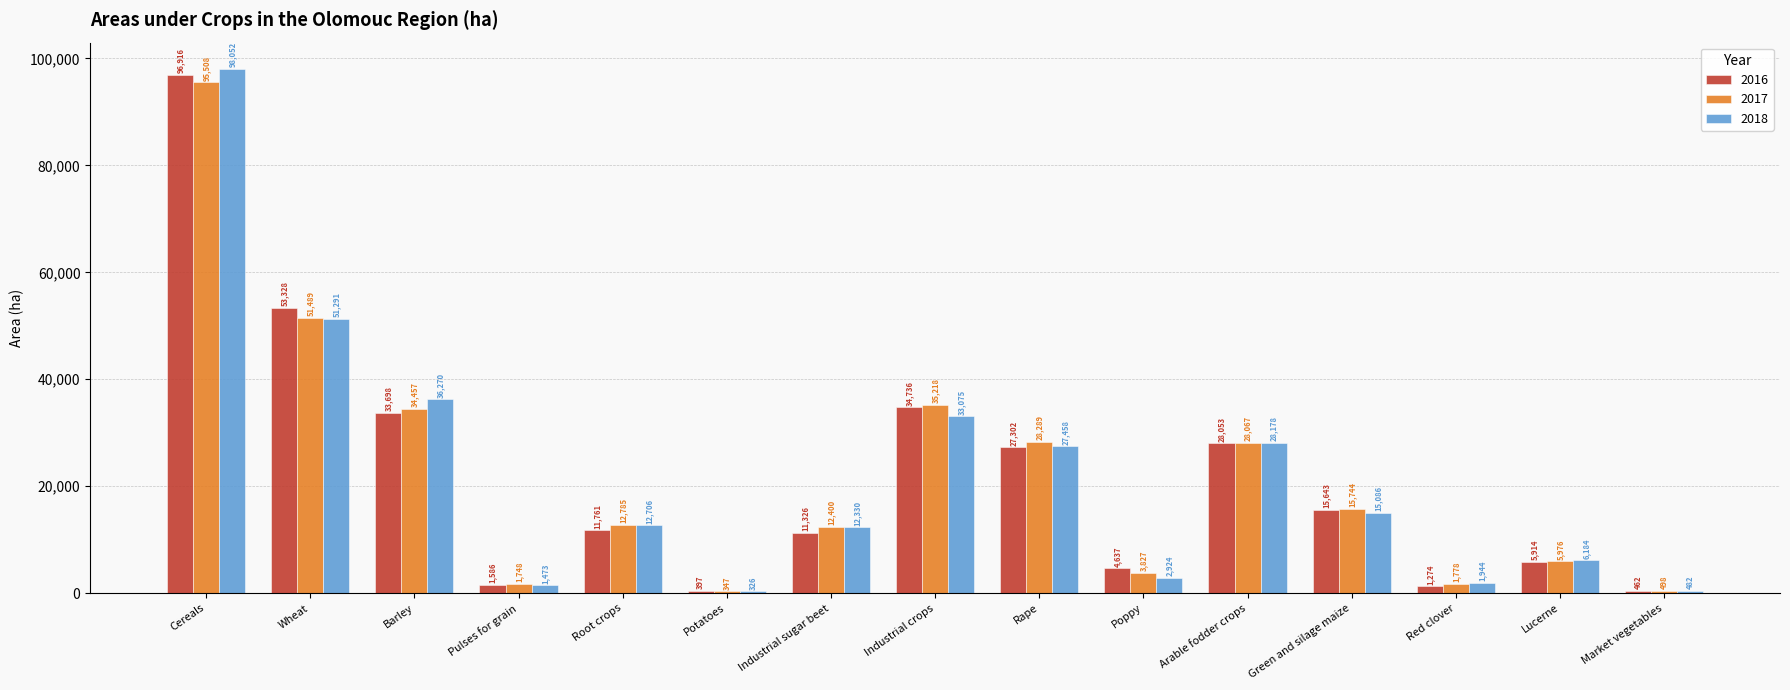

Between Barley and Industrial crops, which series saw the biggest shift?

2018